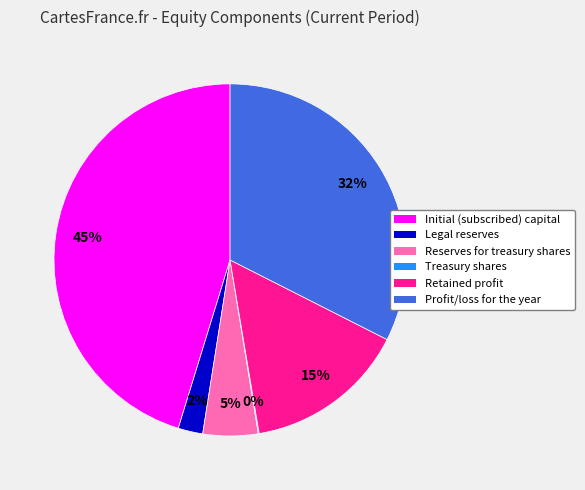

To the nearest percent, what is the average slice percentage?

17%